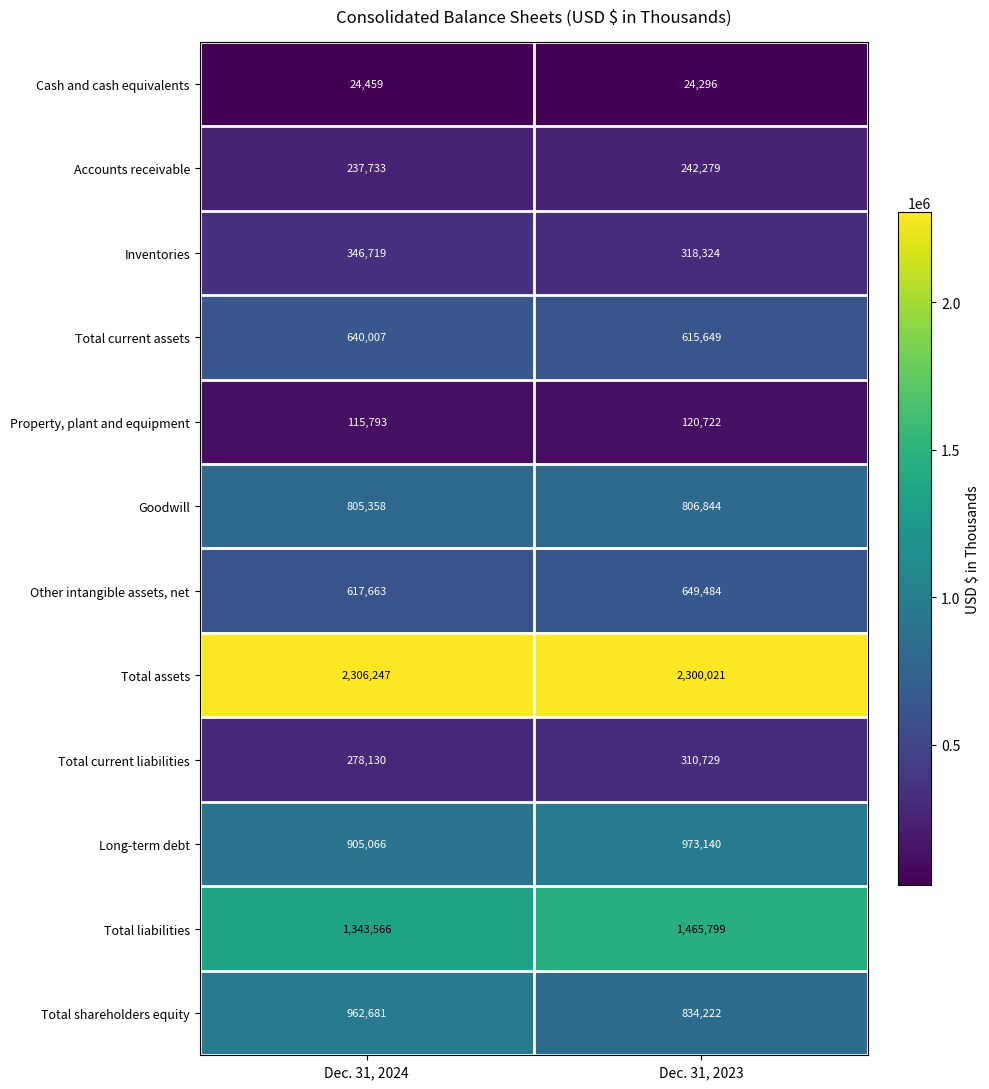

What is the sum of the Total liabilities values at Dec. 31, 2024 and Dec. 31, 2023?

2809365